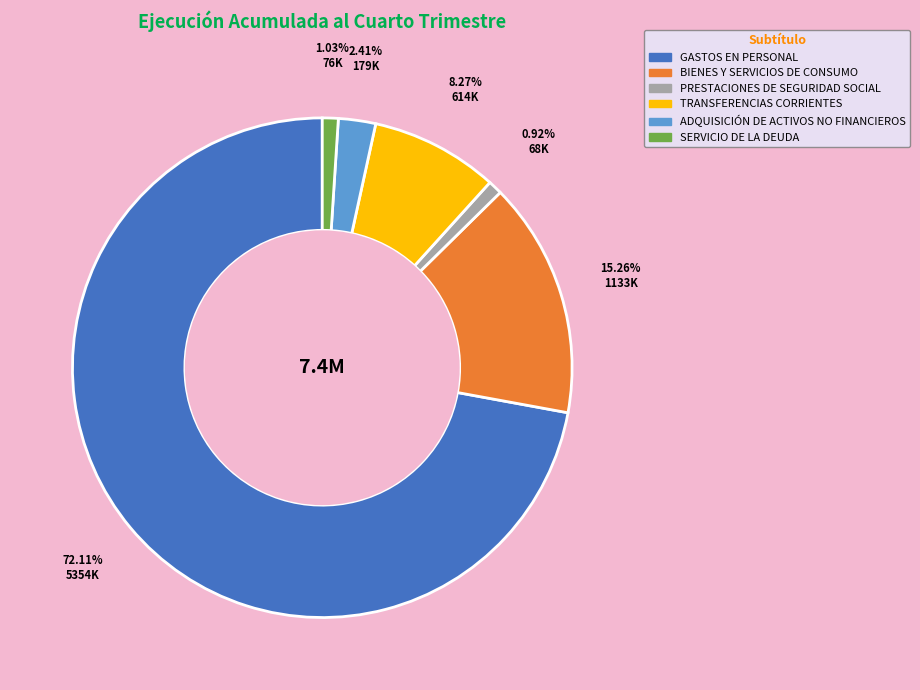

To the nearest percent, what percentage of the pie is GASTOS EN PERSONAL?

72%